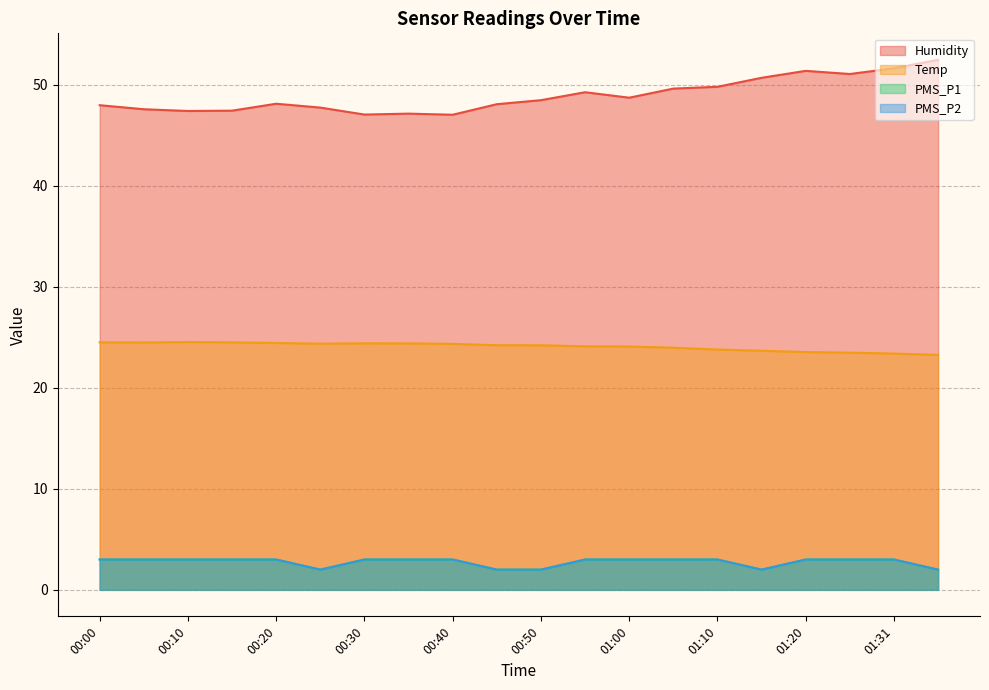

Which category has the highest value in the PMS_P2 series?

00:00